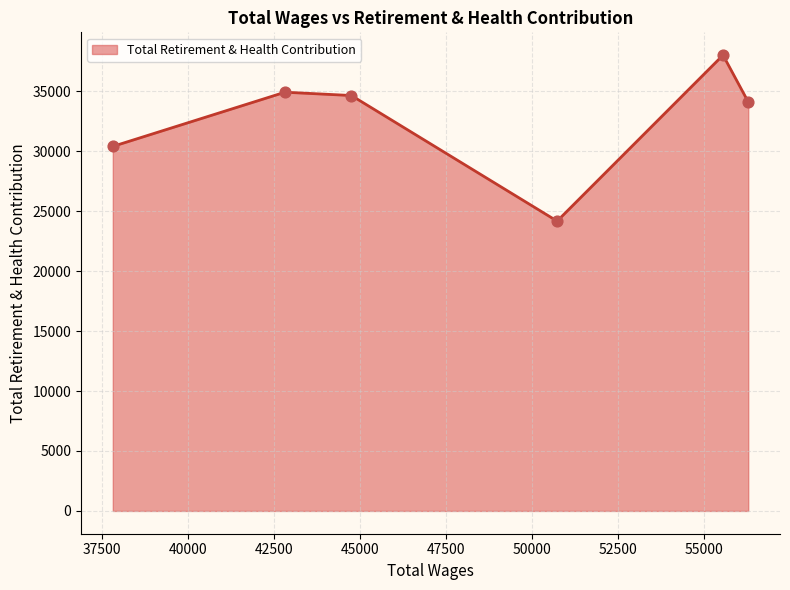

What is the greatest value displayed?

38016